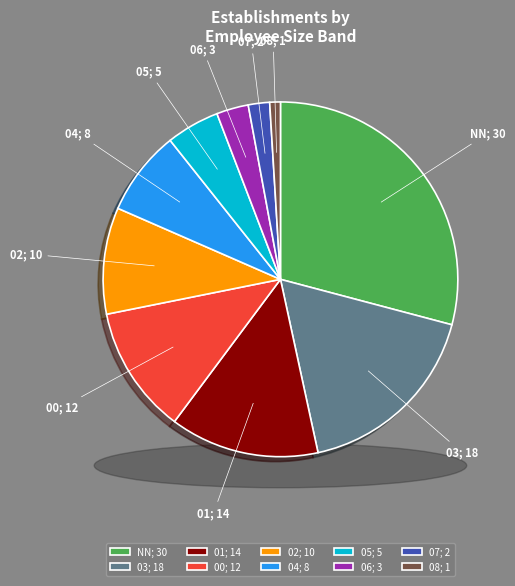

Is the sum of 01 and 03 greater than half?

No